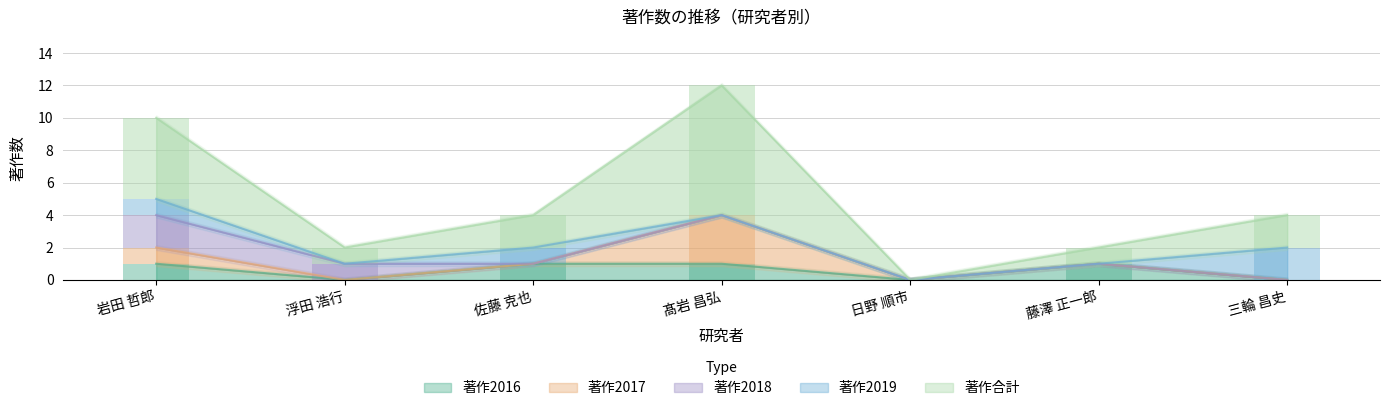

How many bars are there in total?

35